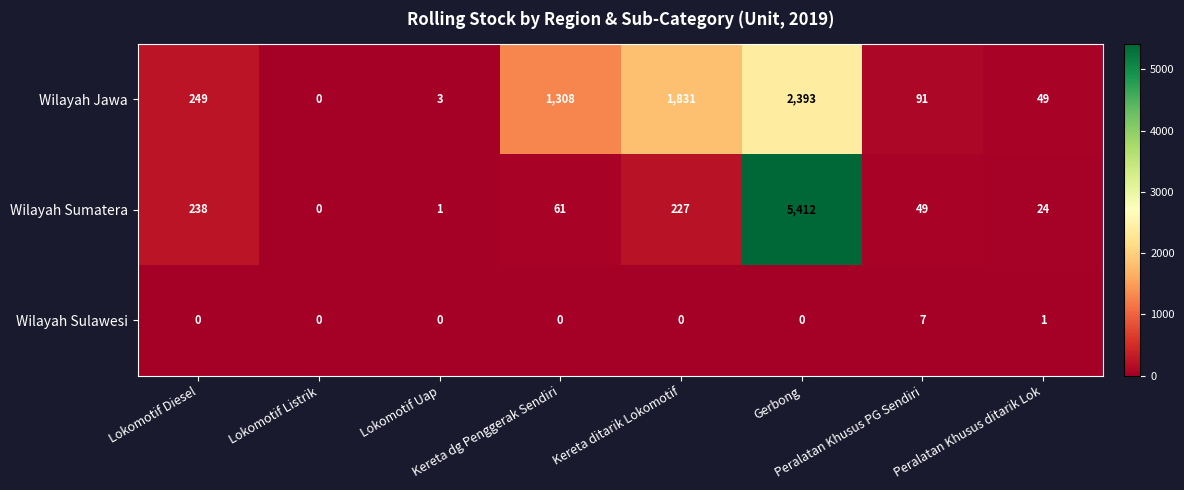

What is the difference between the maximum and minimum values in the Wilayah Sulawesi series?

7